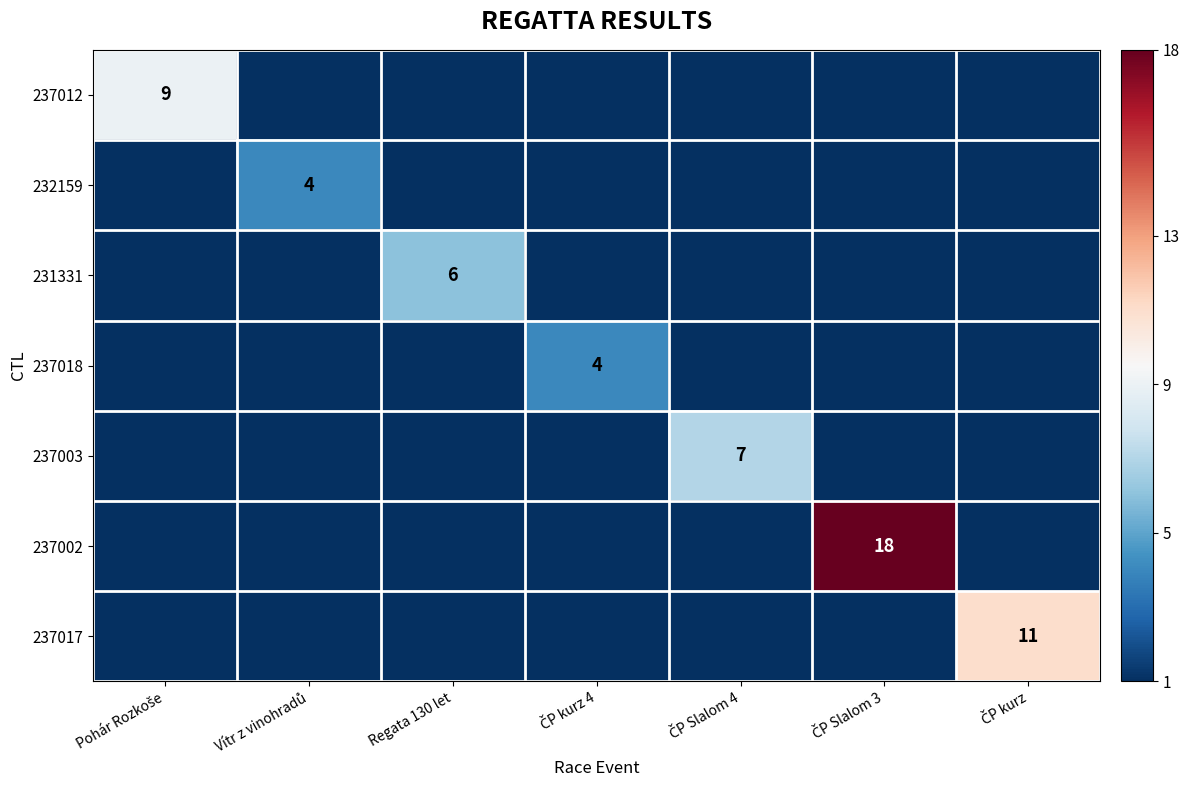

At how many categories does at least one series exceed 15?

1